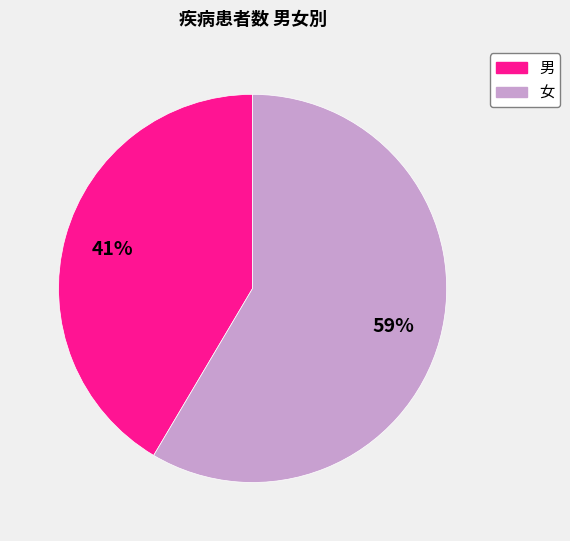

Which category has the smallest portion of the pie?

男